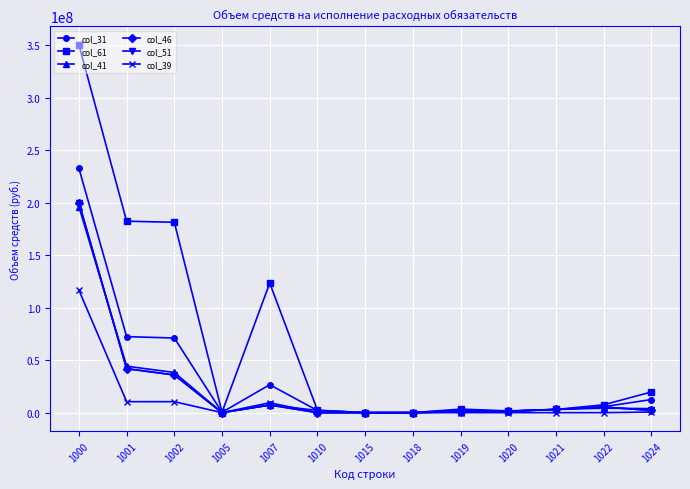

Rank the series by their maximum value, from highest to lowest.

col_61, col_31, col_46, col_51, col_41, col_39